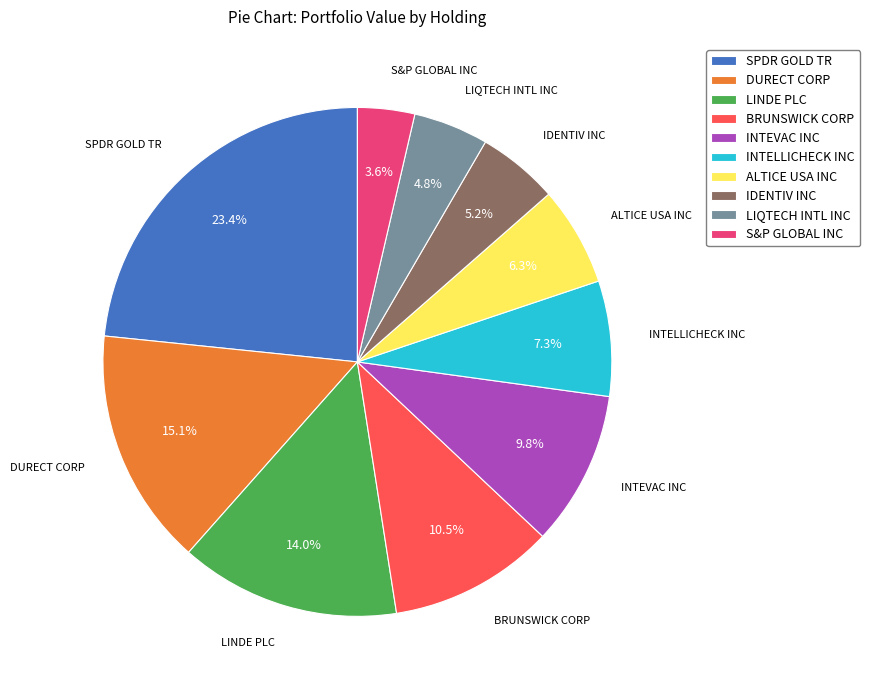

To the nearest percent, what portion does LIQTECH INTL INC represent?

5%